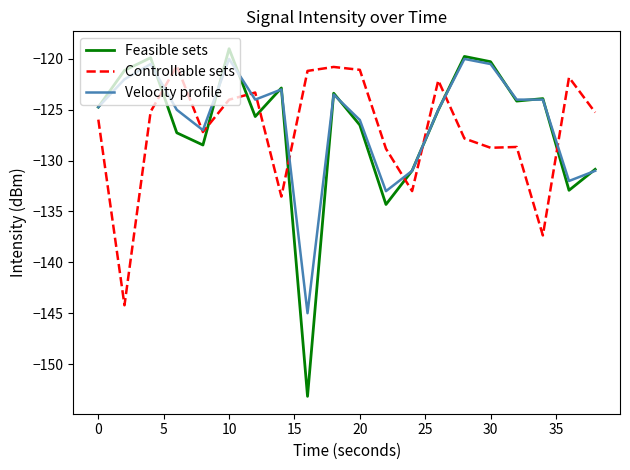

How many intersections are there between Feasible sets and Controllable sets?

9